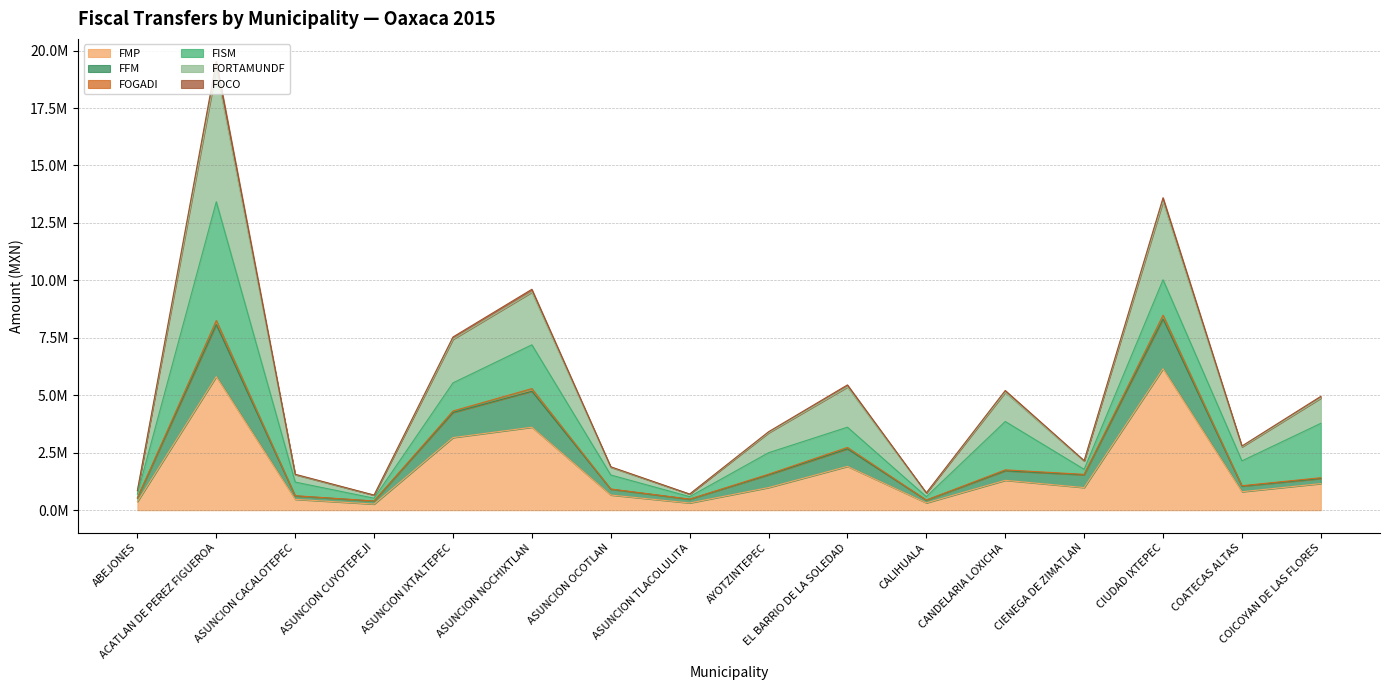

In FFM, how many points are higher than both neighbors (excluding endpoints)?

5